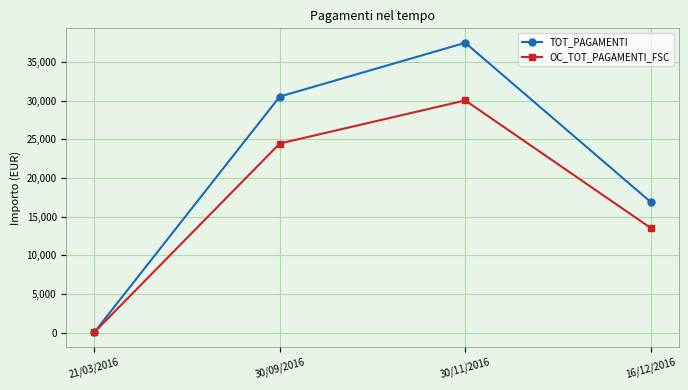

What is the total value across all series at 21/03/2016?

54.0